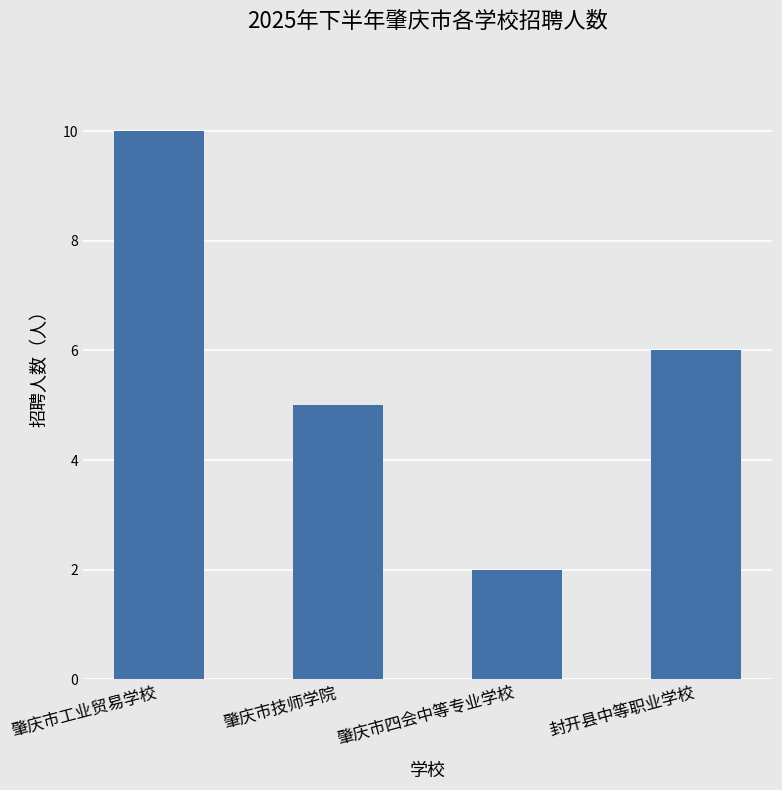

Reading left to right, transcribe all the data shown in this chart.

肇庆市工业贸易学校=10	肇庆市技师学院=5	肇庆市四会中等专业学校=2	封开县中等职业学校=6